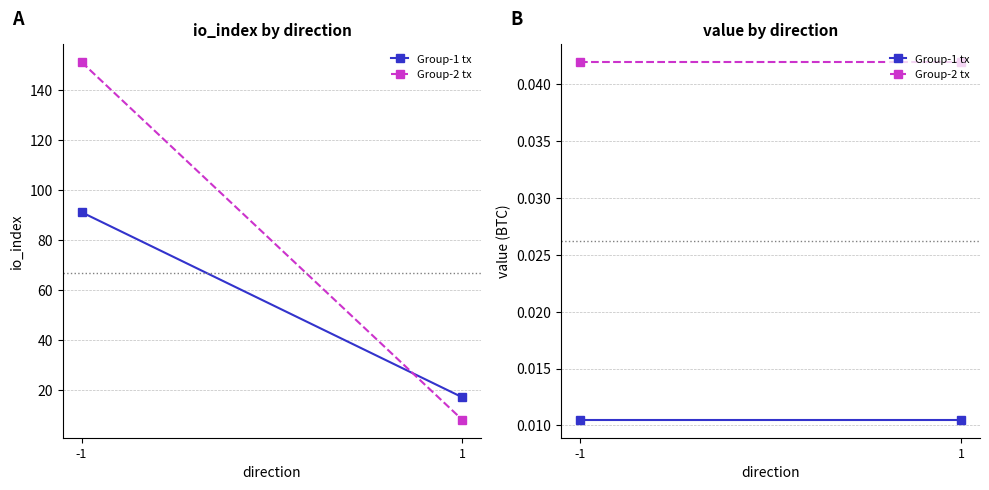

At which label does Group-2 tx reach its peak?

-1